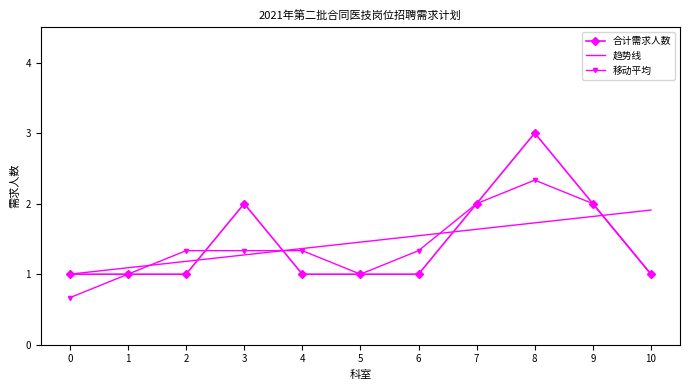

What is the total value across all series at 8?

7.1